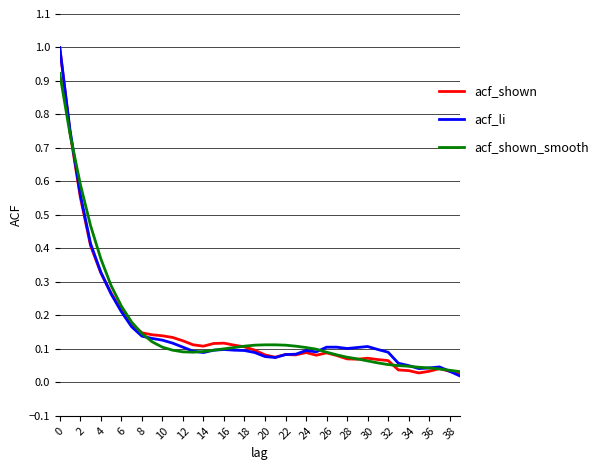

What is the greatest value displayed?

1.0